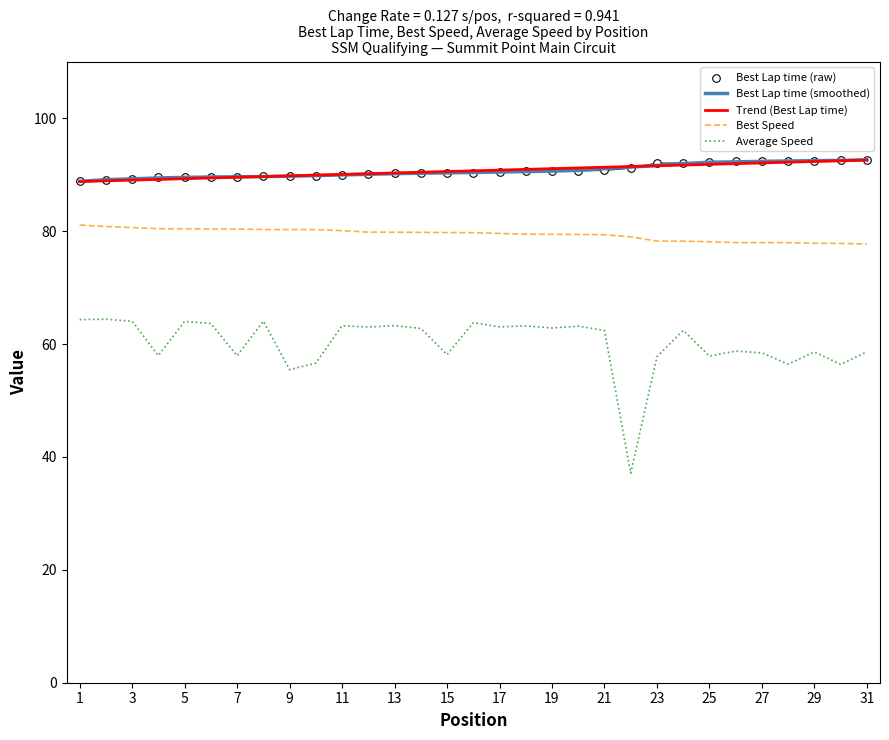

Is the value of Best Lap time (smoothed) at 9 greater than the value of Best Speed at 3?

Yes